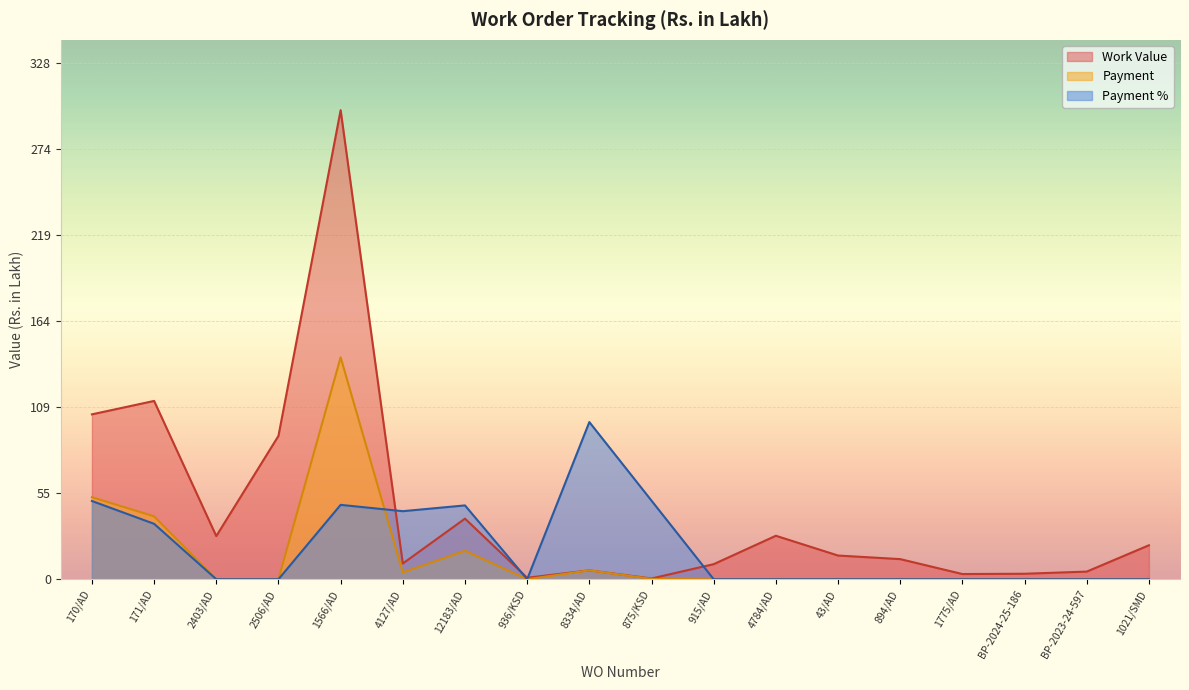

How many distinct data groups are displayed?

3